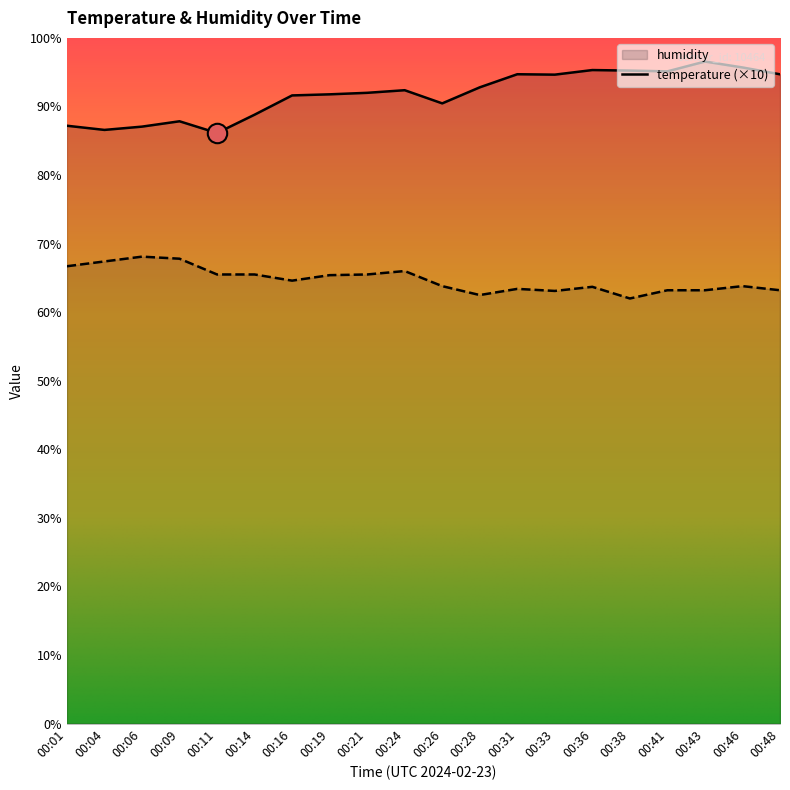

What is the value of the temperature point at the 19th from the left?

63.8